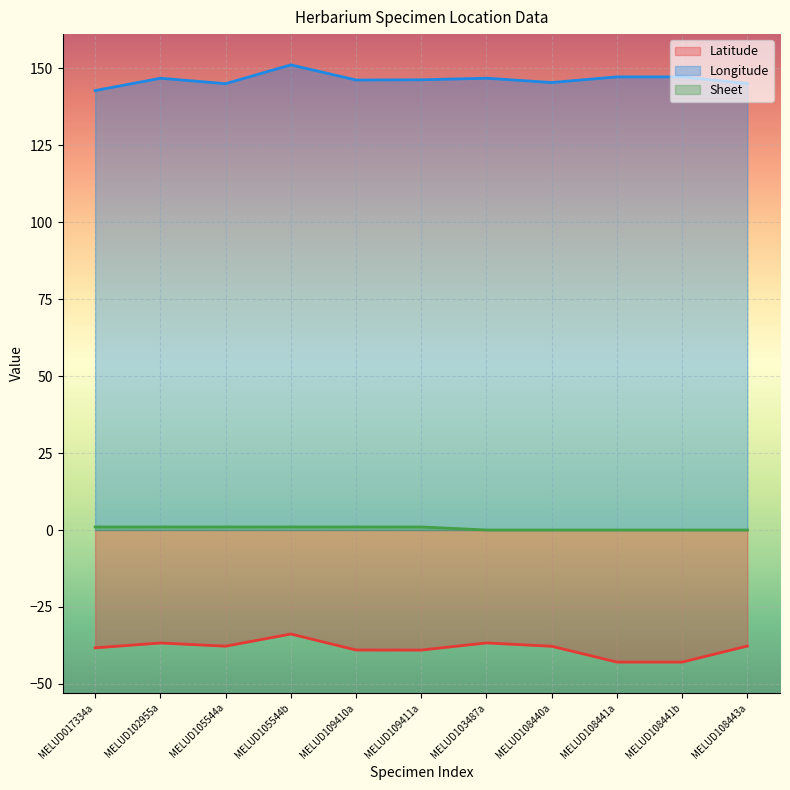

Rank the categories by Sheet value from lowest to highest.

MELUD103487a, MELUD108440a, MELUD108441a, MELUD108441b, MELUD108443a, MELUD017334a, MELUD102955a, MELUD105544a, MELUD105544b, MELUD109410a, MELUD109411a